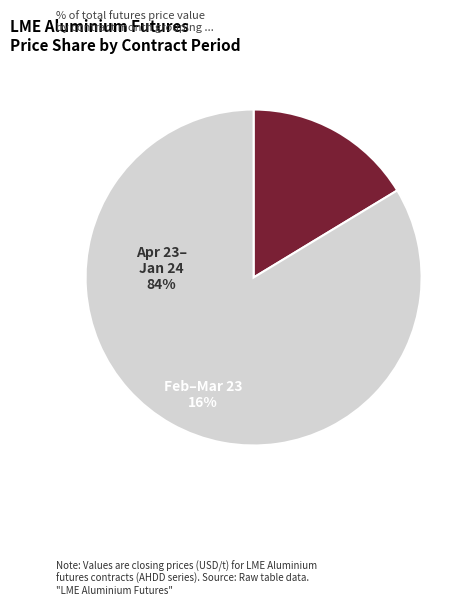

Does any single category account for the majority?

Yes